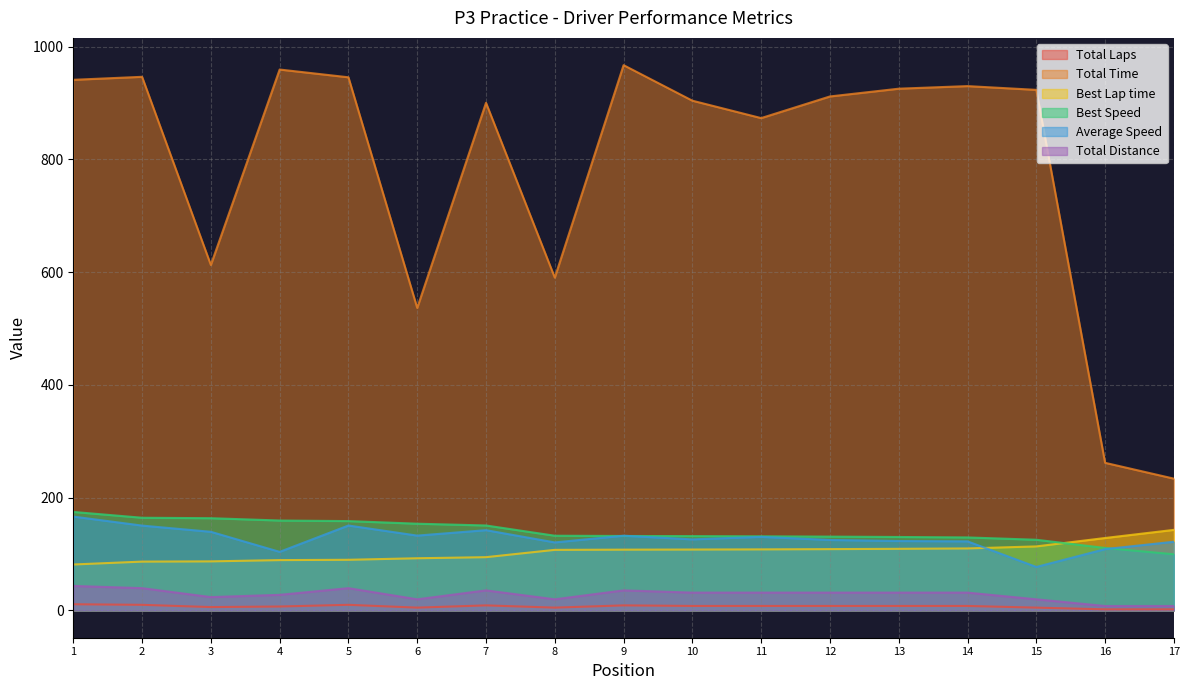

What is the maximum value for Total Time?

967.1